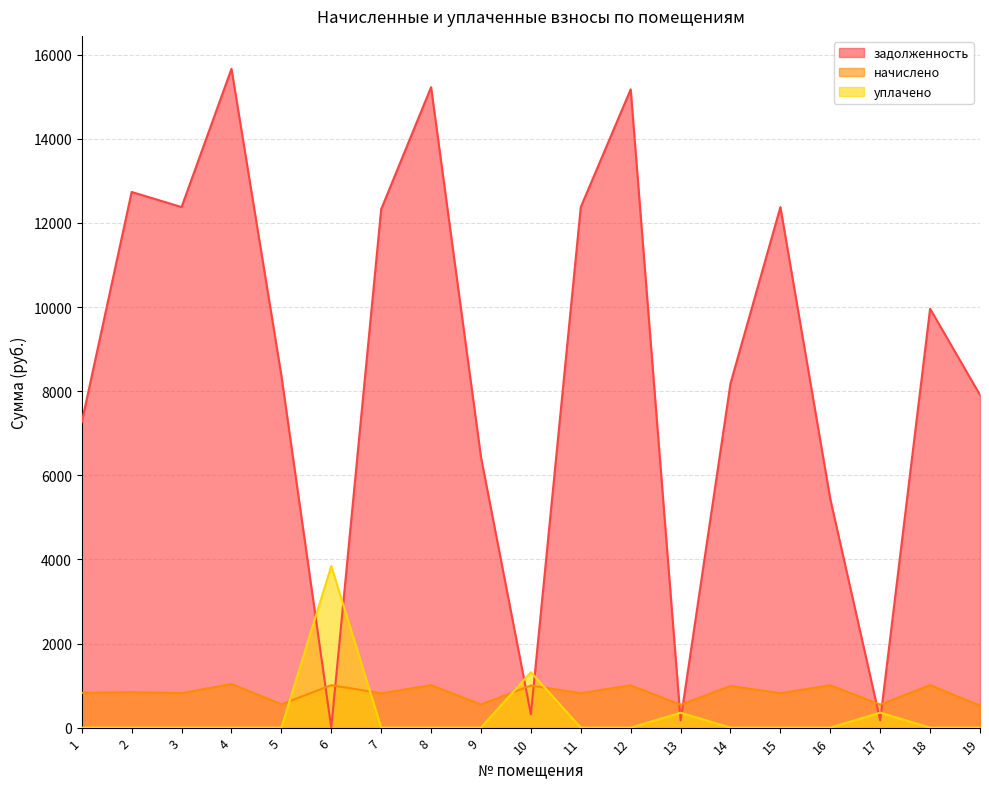

How many values in the начислено series are below 826?

9